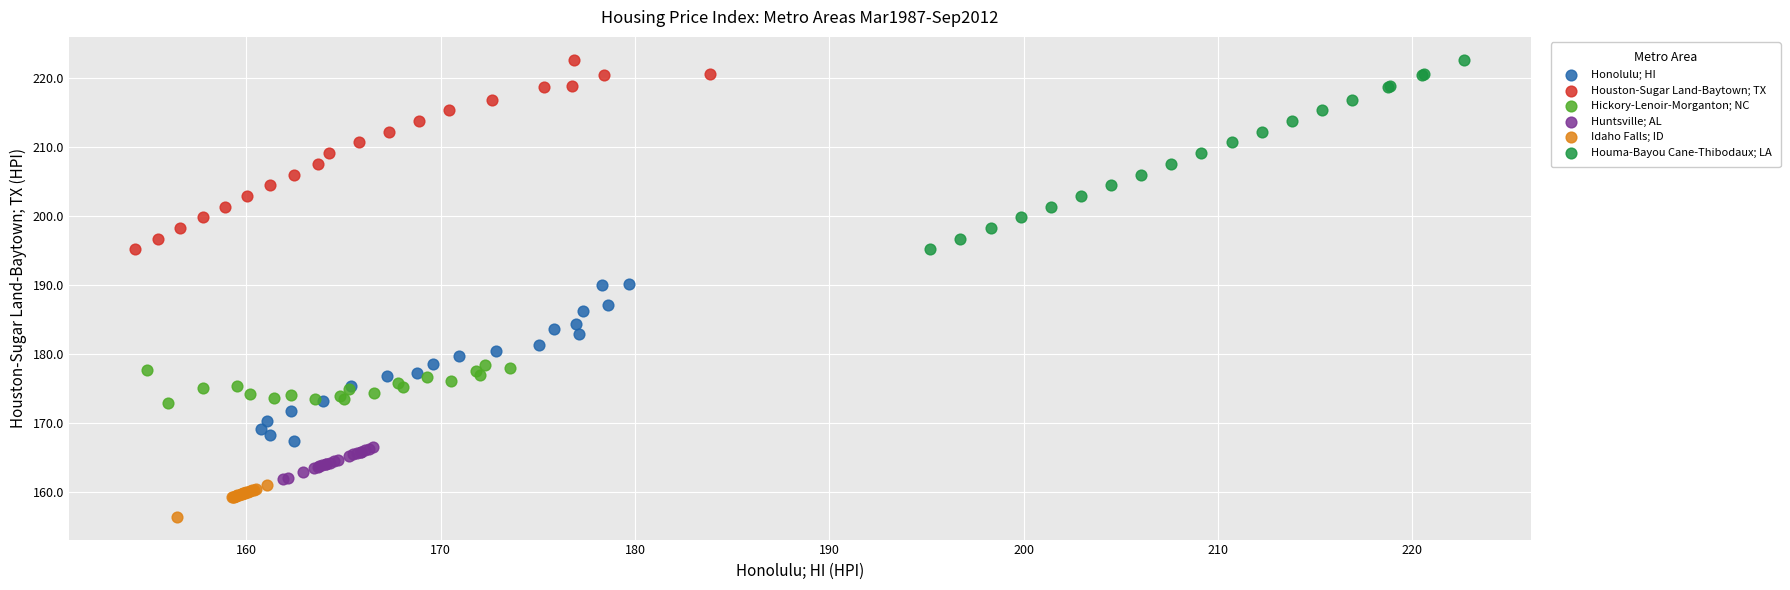

Which series contains the lowest Y value?

Idaho Falls; ID